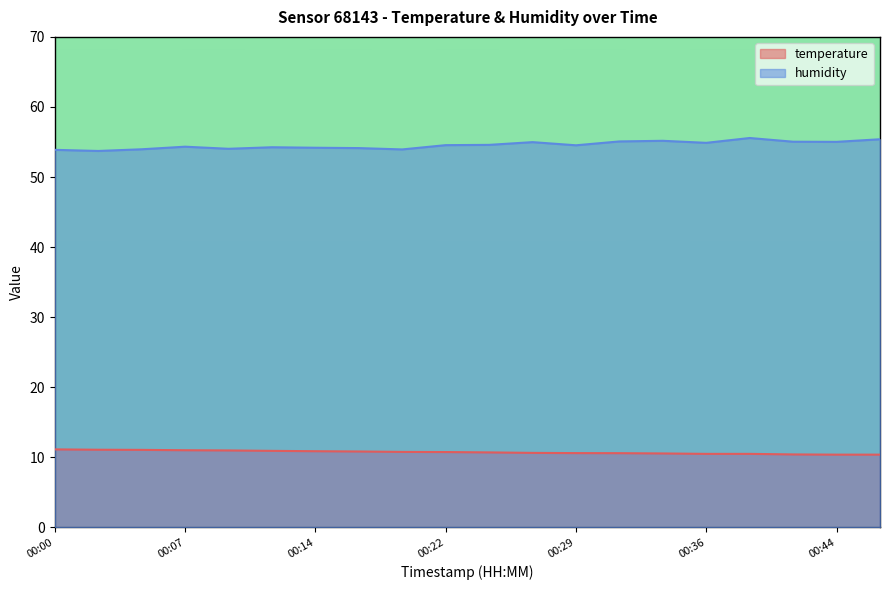

Rank the series at 00:09 from lowest to highest value.

temperature, humidity